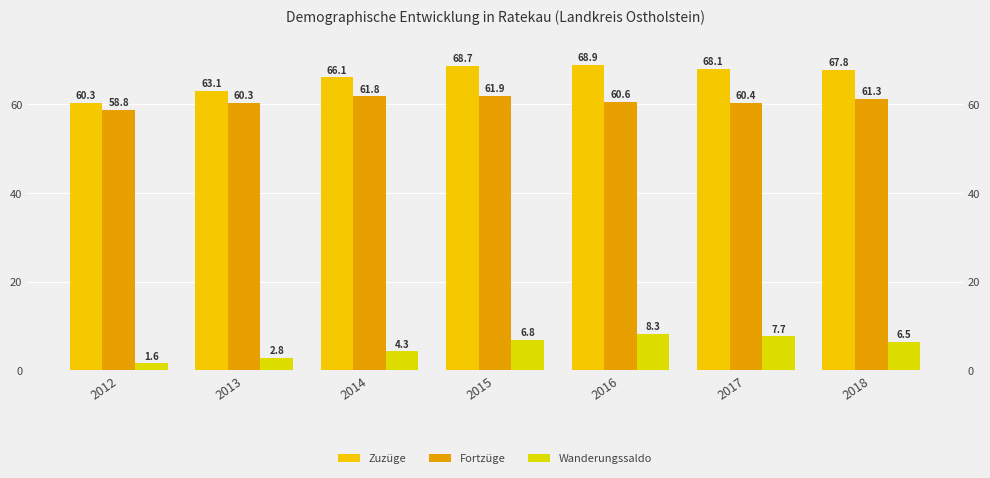

At 2012, list the series in order from smallest to largest.

Wanderungssaldo, Fortzüge, Zuzüge